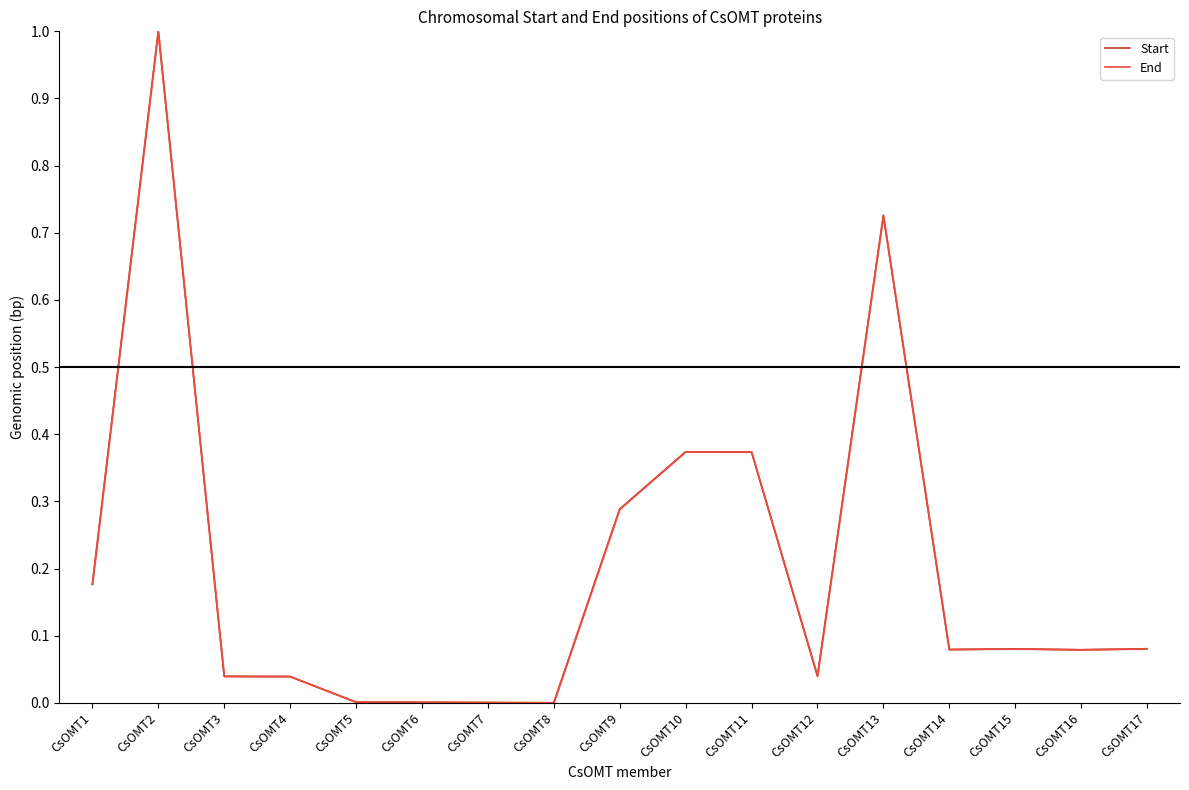

What are all the series names shown in the legend?

Start, End